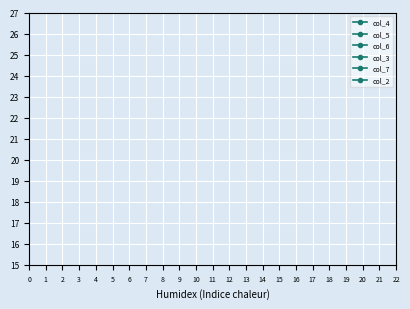

List the series in order of their peak value, highest first.

col_4, col_3, col_7, col_2, col_5, col_6